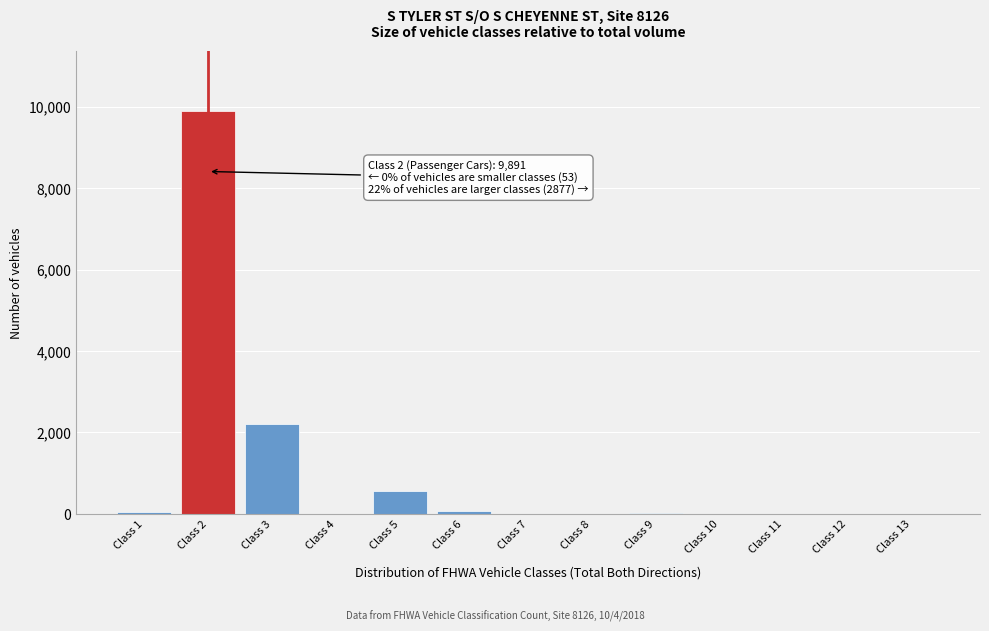

Where is the data nearest to the value 4945?

Class 3